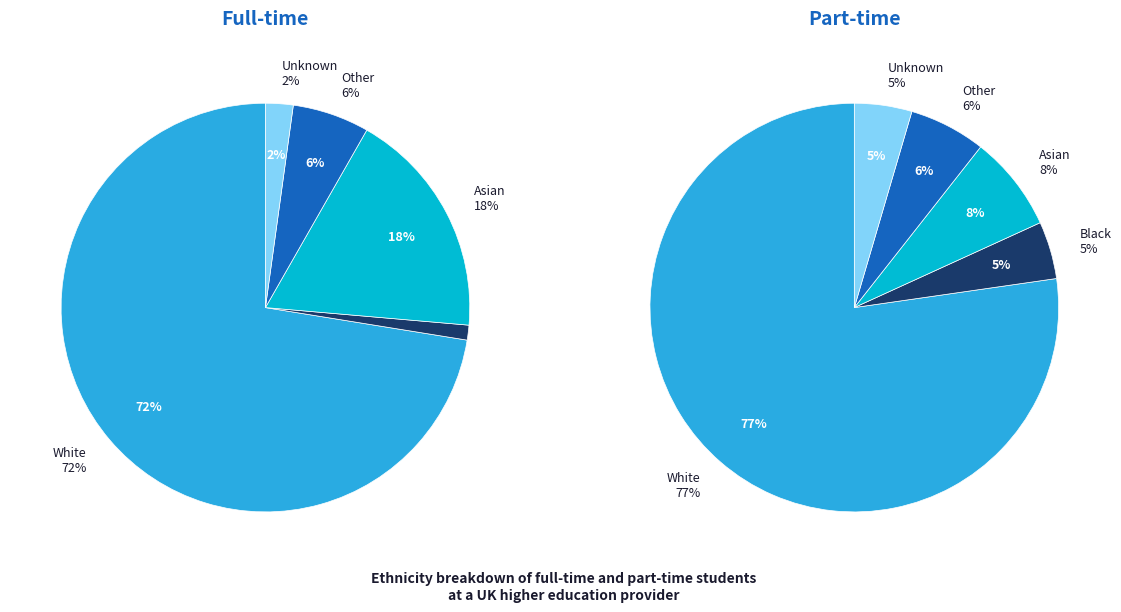

What is the total percentage of Unknown and Asian?

20.3%